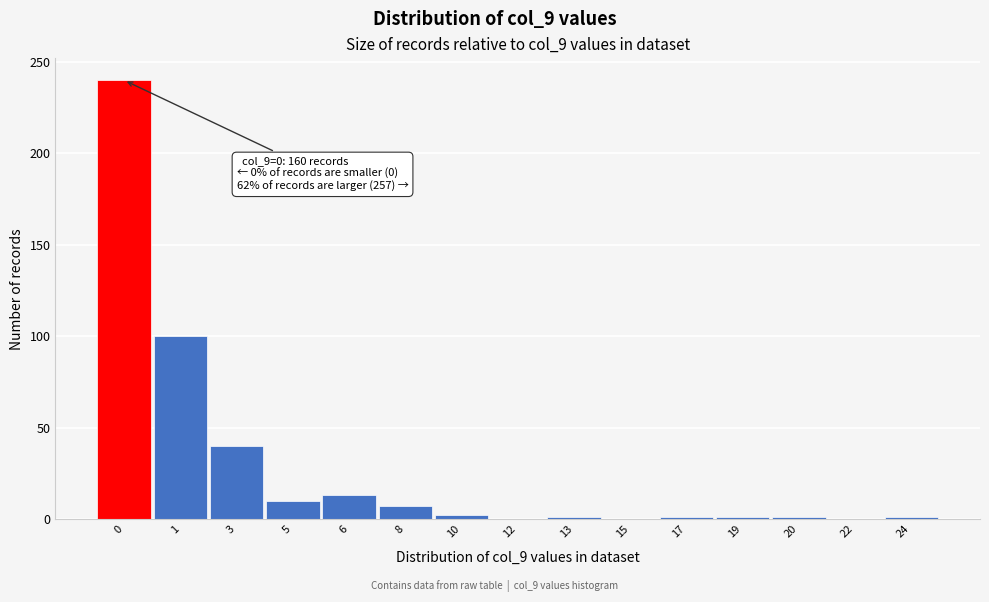

What is the maximum value shown in the chart?

240